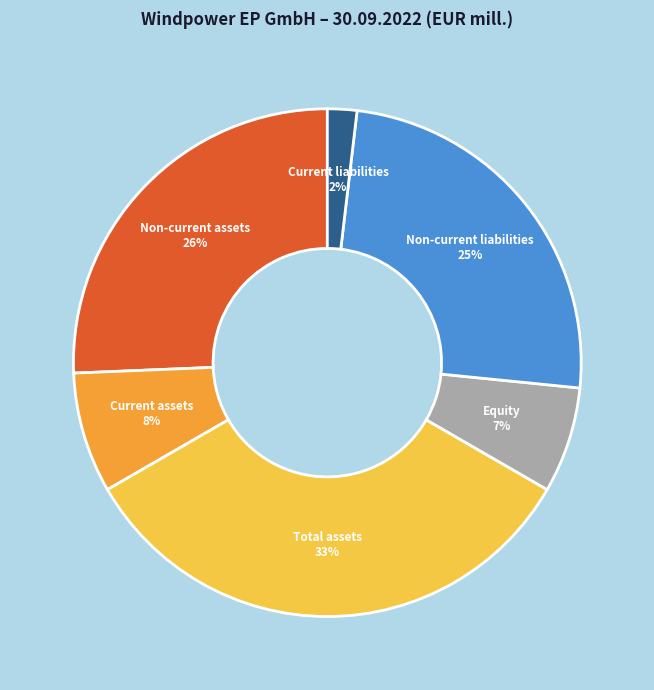

Does any single category account for the majority?

No